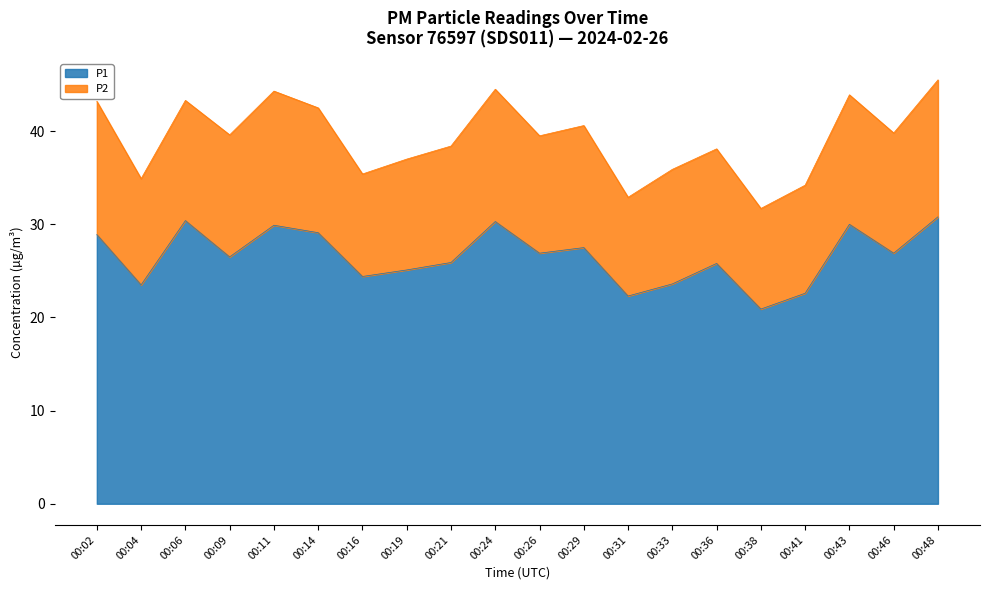

How many values exceed 26?

11